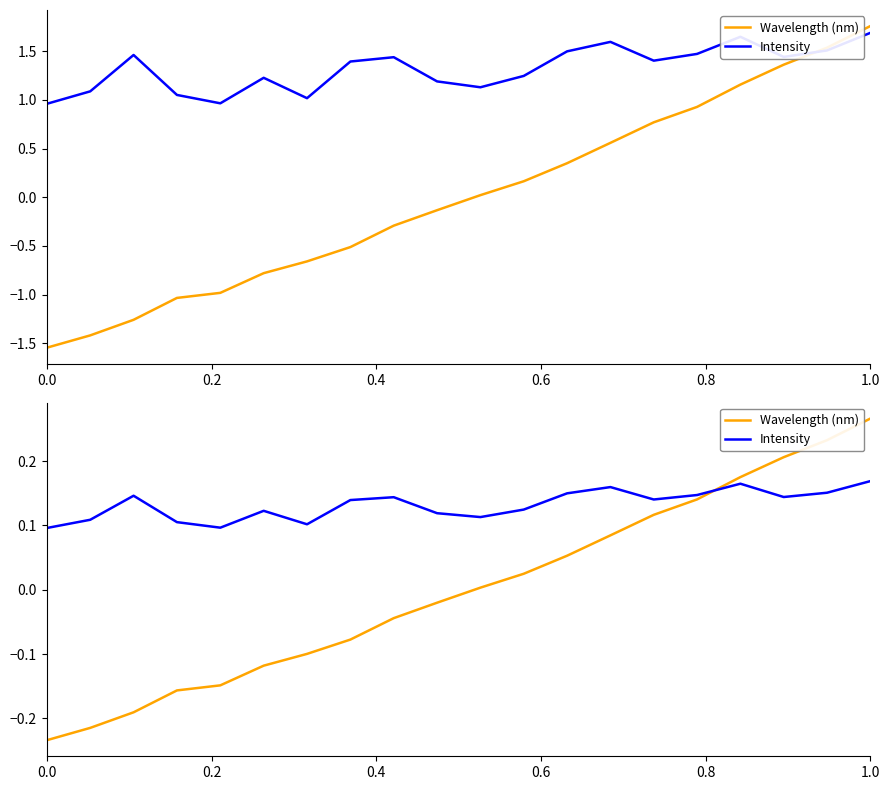

How many Intensity values are between 0 and 1?

20